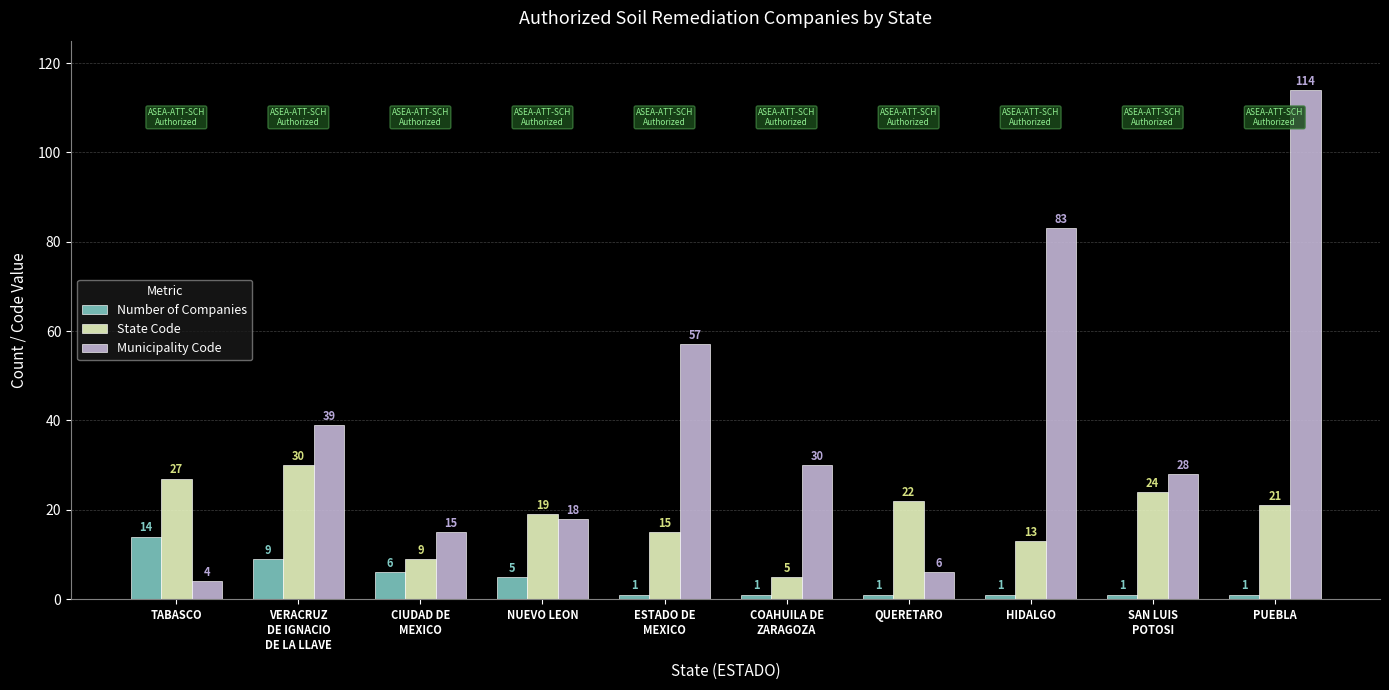

Between SAN LUIS
POTOSI and PUEBLA, which series saw the biggest shift?

Municipality Code